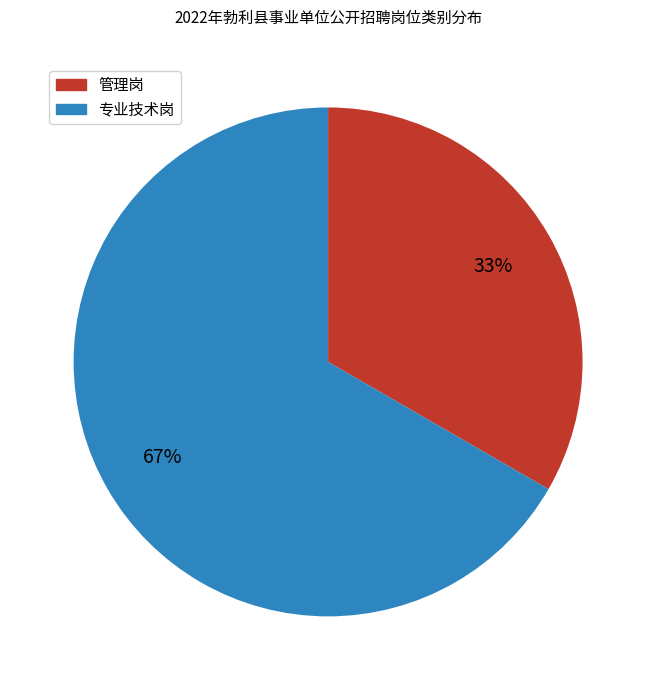

How many slices are in this pie chart?

2